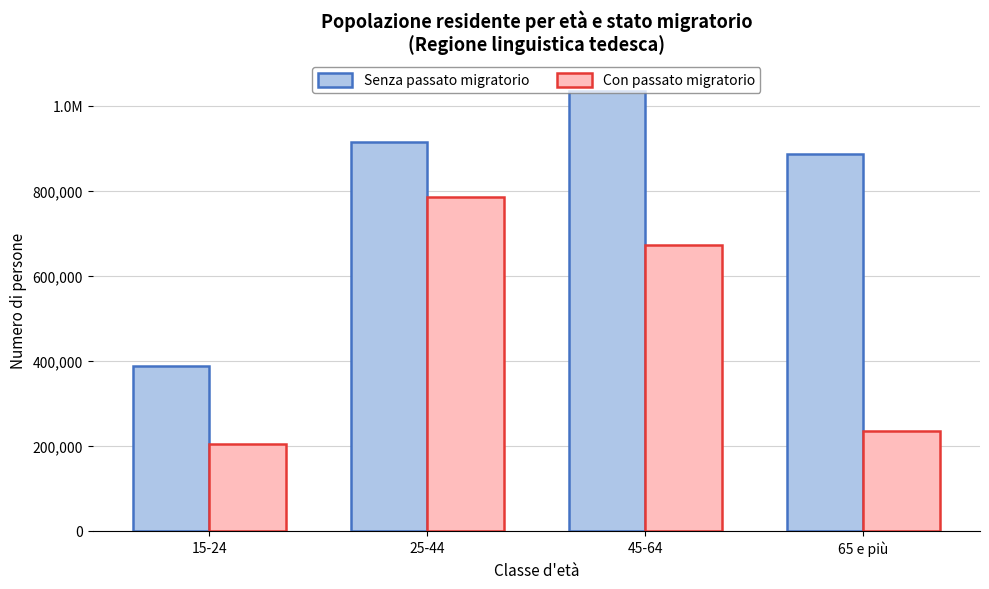

At which category is the sum across all series the highest?

45-64